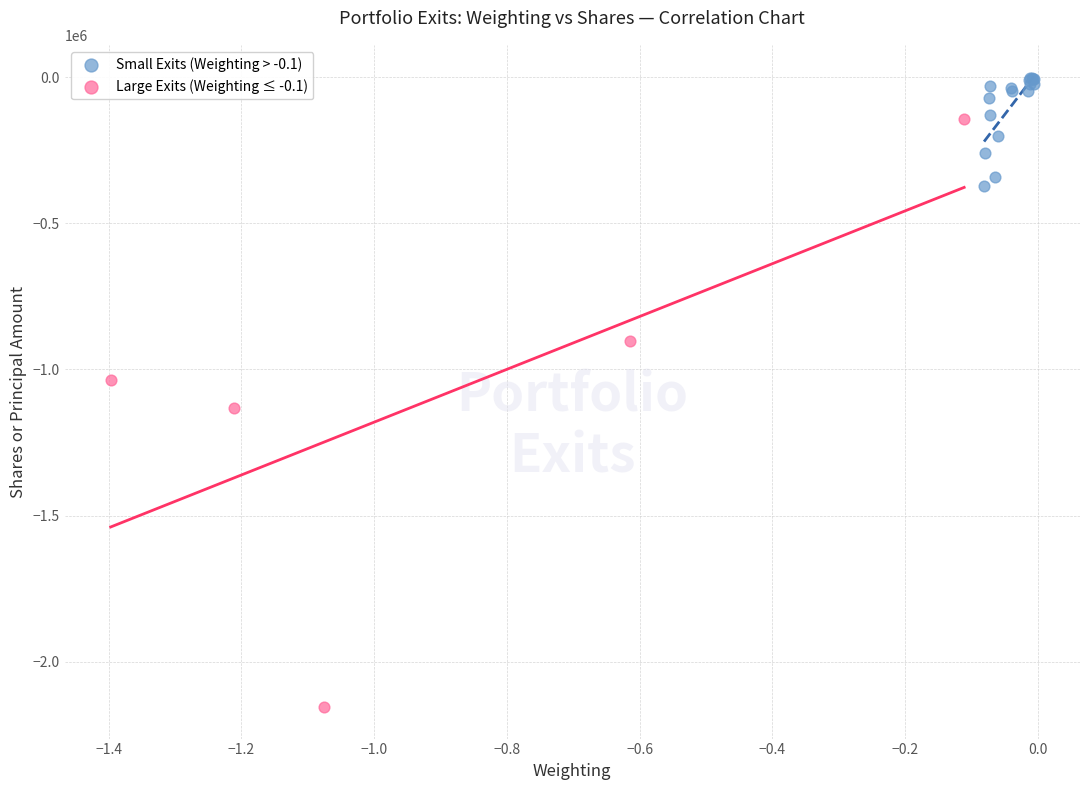

Which series has the widest spread of Y values?

Large Exits (Weighting ≤ -0.1)